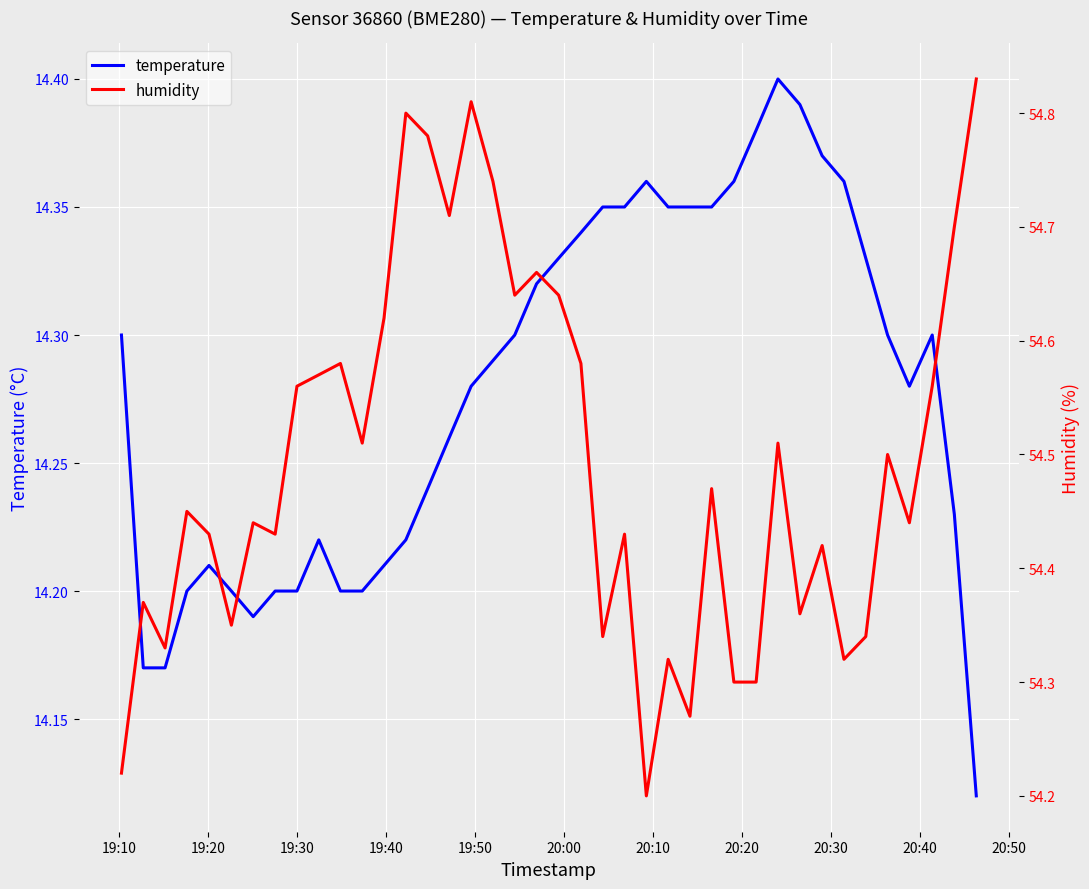

True or false: humidity and temperature intersect in this chart.

False